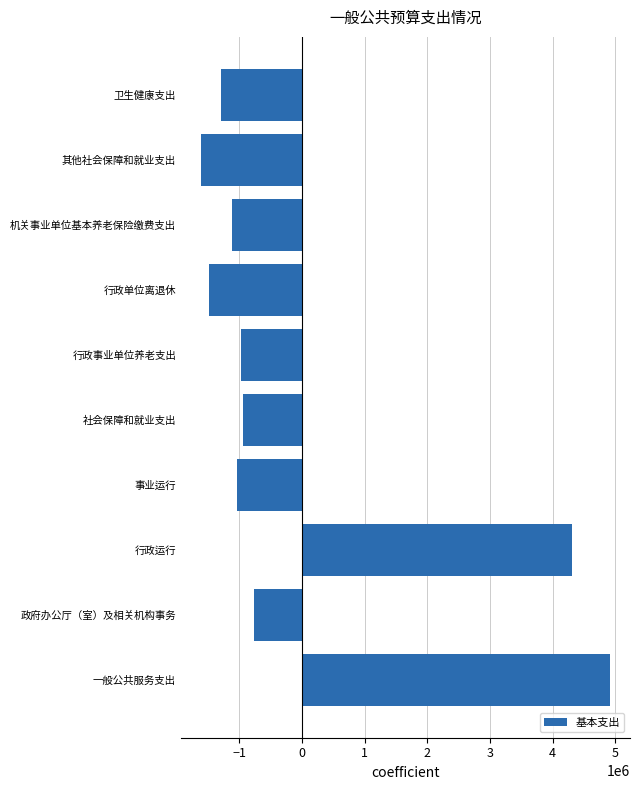

Which has a higher value, 机关事业单位基本养老保险缴费支出 or 政府办公厅（室）及相关机构事务?

政府办公厅（室）及相关机构事务